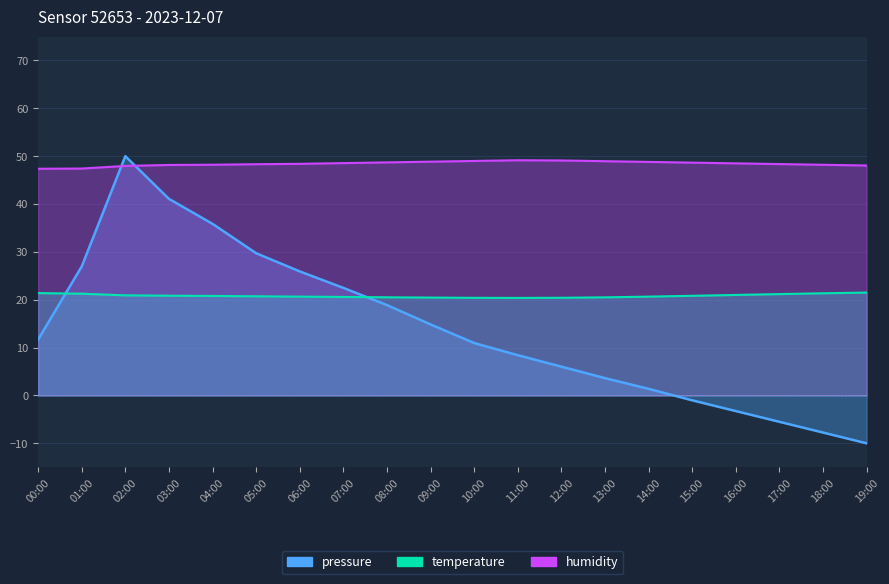

Rank the series by their maximum value, from highest to lowest.

pressure, humidity, temperature